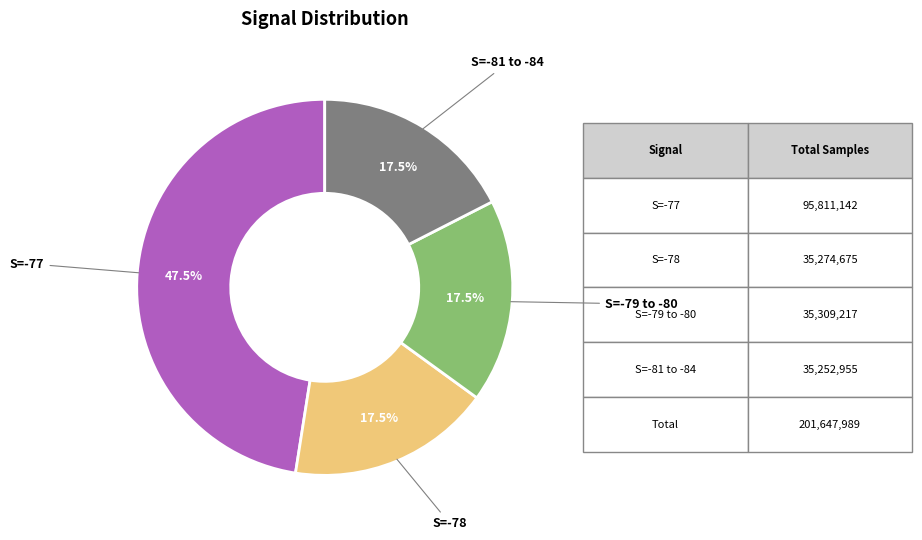

Is there a majority slice in this chart?

No